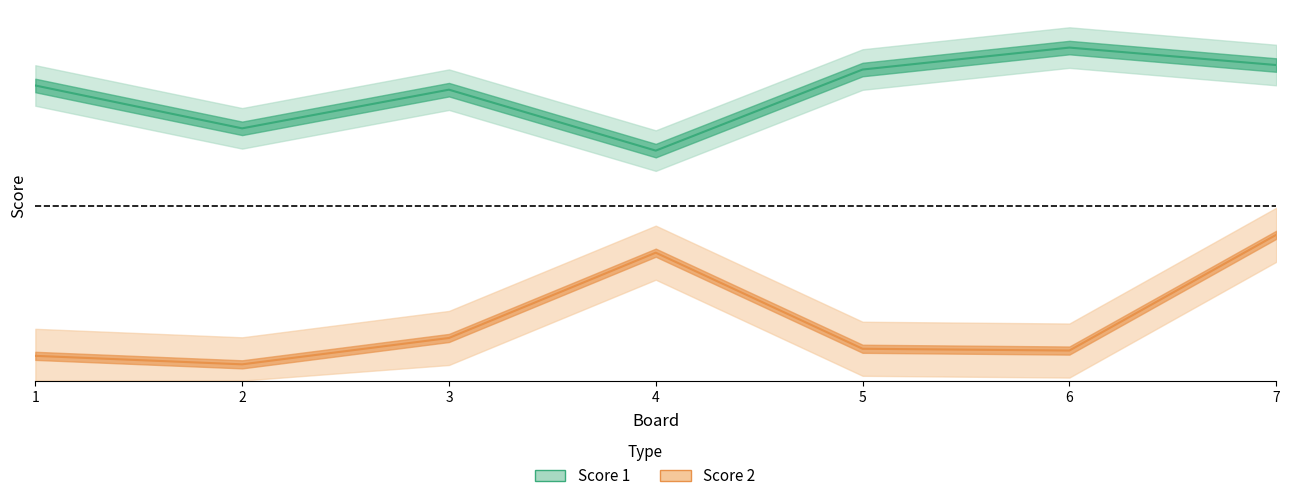

How many lines are shown in the chart?

2